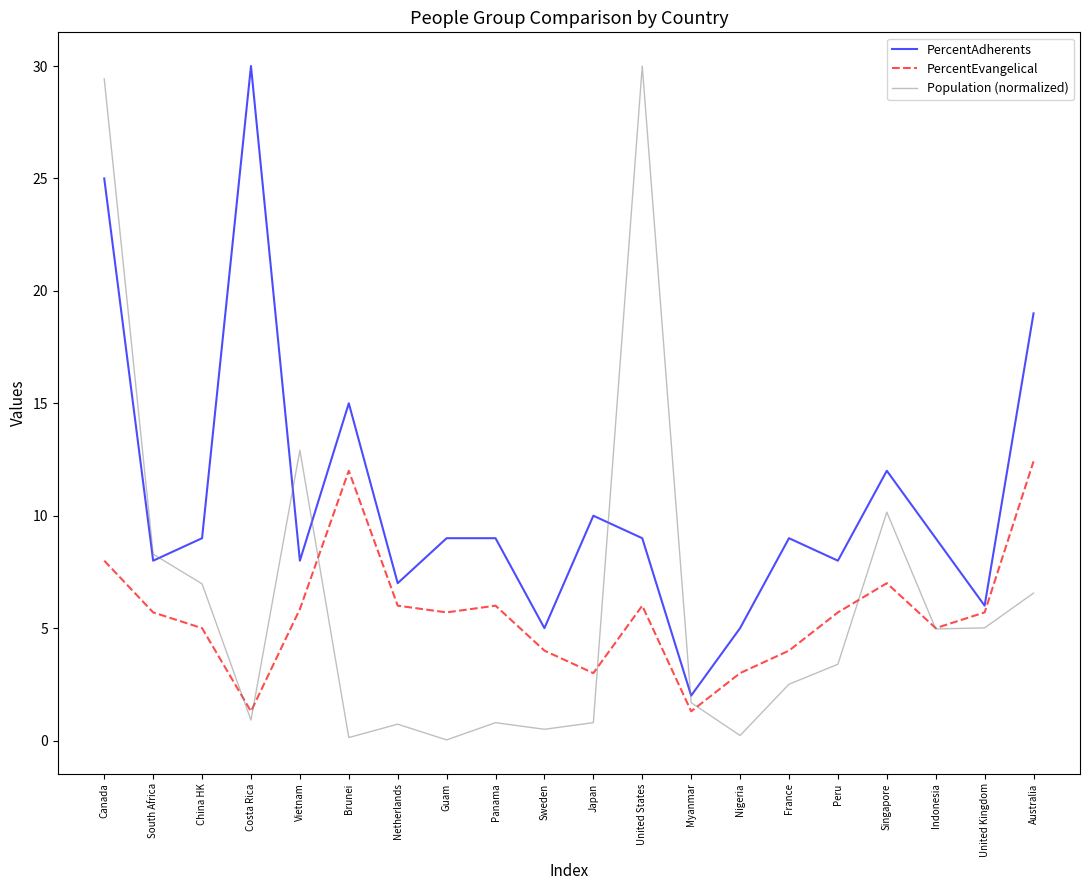

True or false: PercentEvangelical and PercentAdherents intersect in this chart.

False